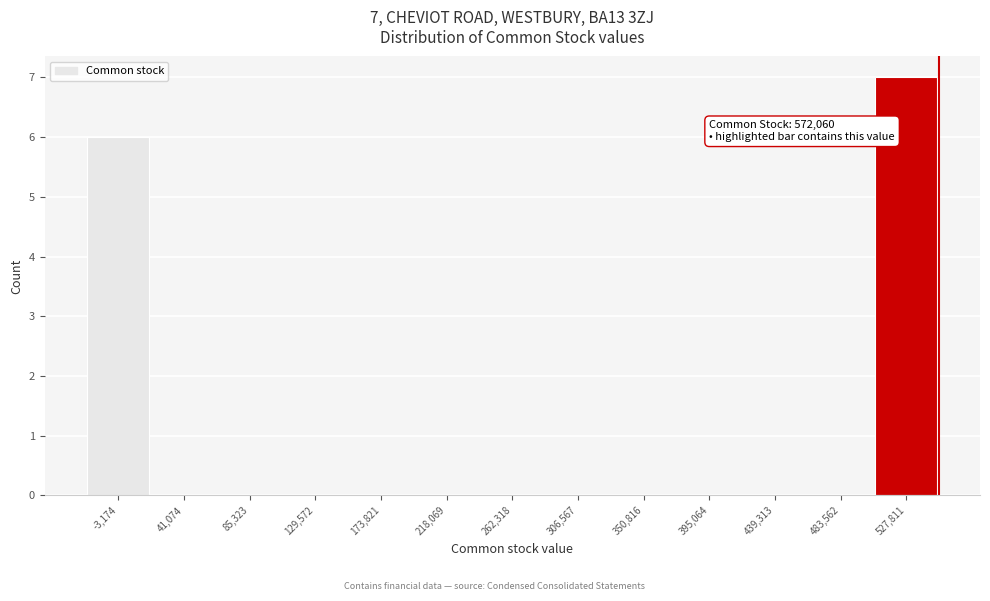

Reading left to right, what are all the values shown in this chart?

-3,174=6	41,074=0	85,323=0	129,572=0	173,821=0	218,069=0	262,318=0	306,567=0	350,816=0	395,064=0	439,313=0	483,562=0	527,811=7